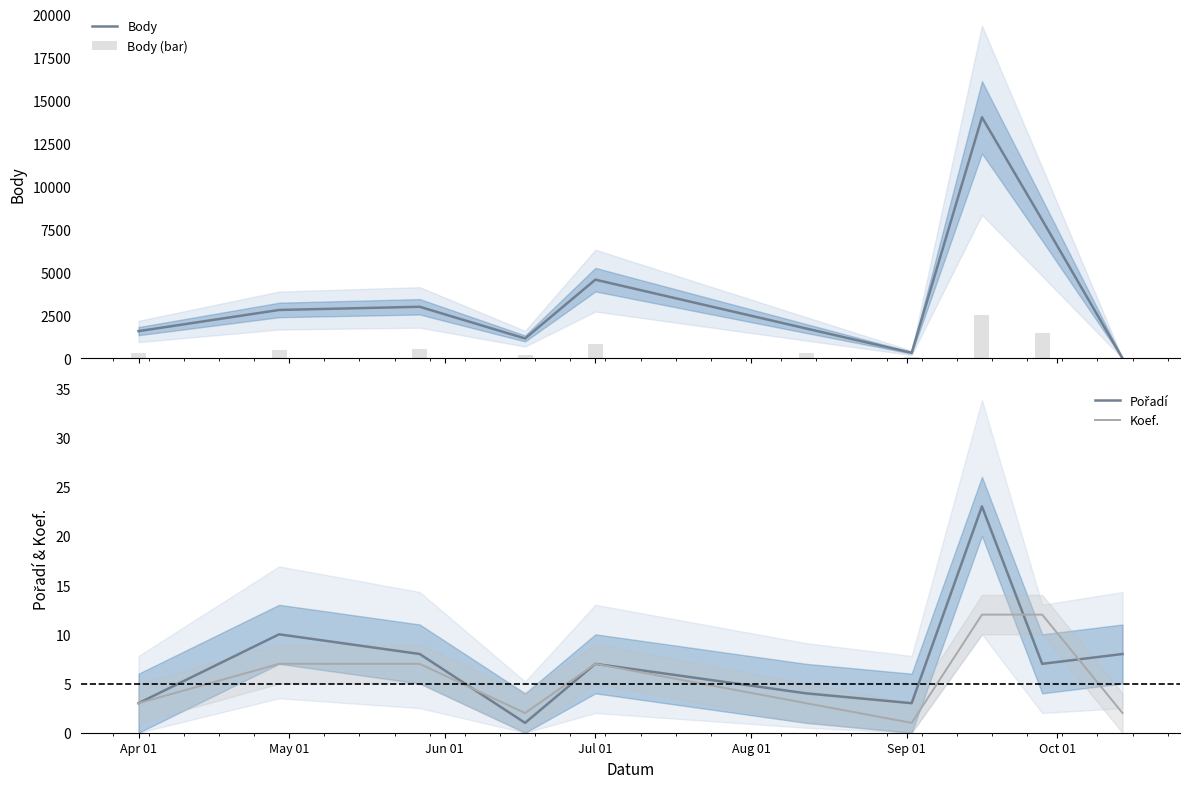

What is the maximum value for Body?

14025